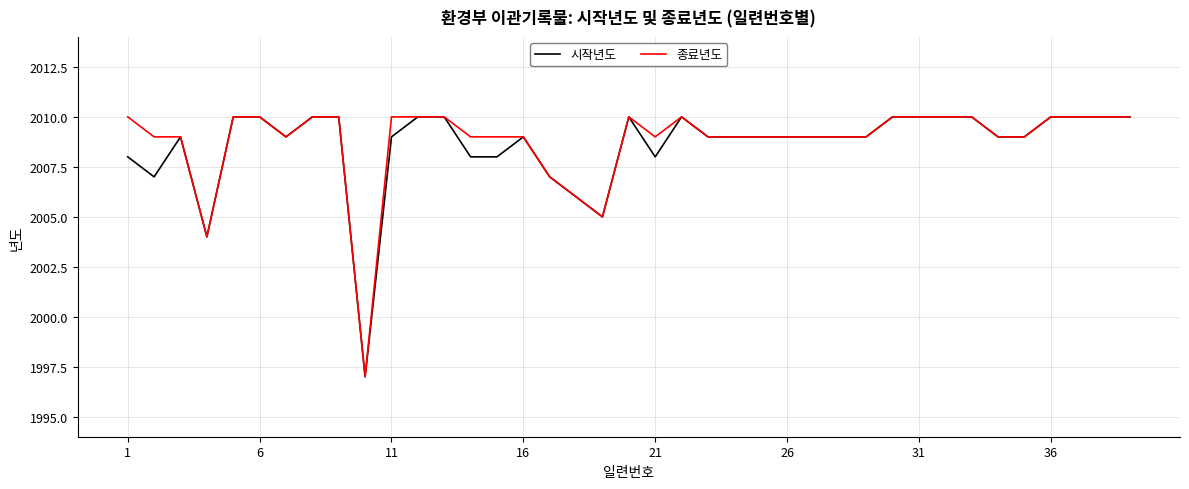

What is the difference between the maximum and minimum values in the 시작년도 series?

13